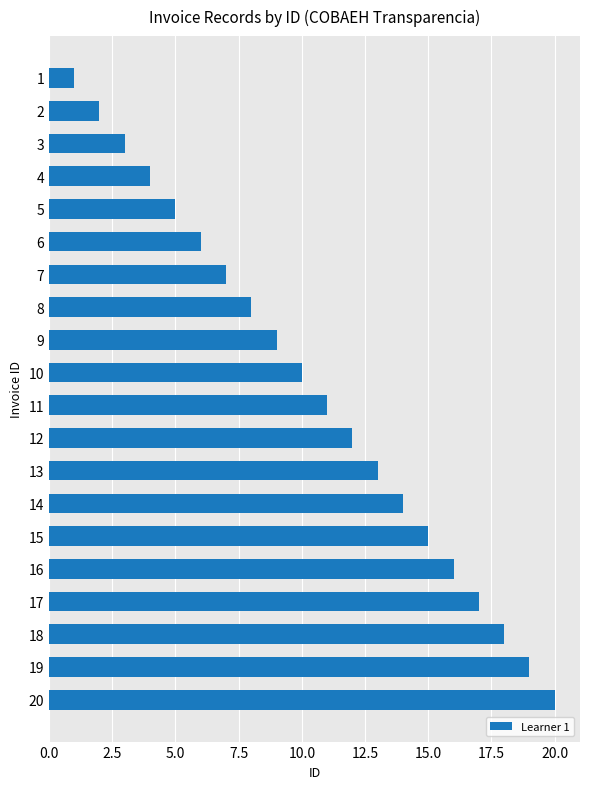

Rank the categories by value from highest to lowest.

20, 19, 18, 17, 16, 15, 14, 13, 12, 11, 10, 9, 8, 7, 6, 5, 4, 3, 2, 1